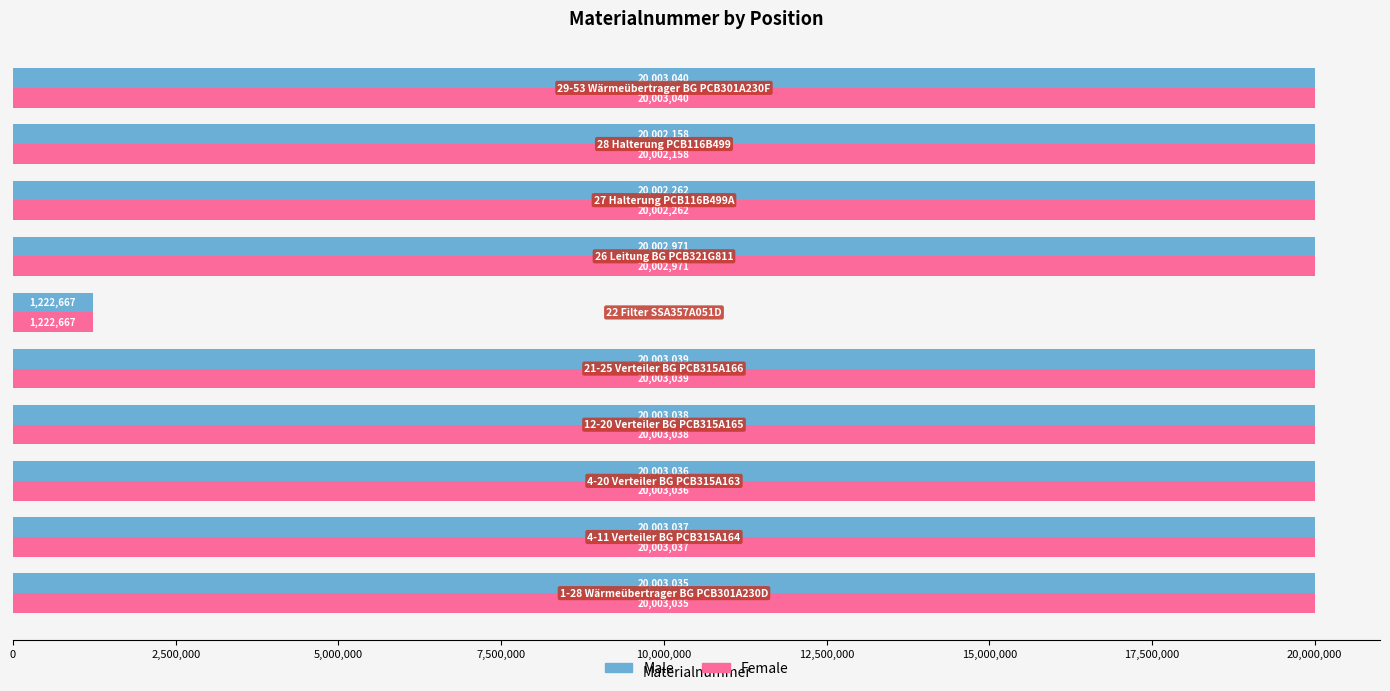

What is the minimum value shown in the chart?

1222667